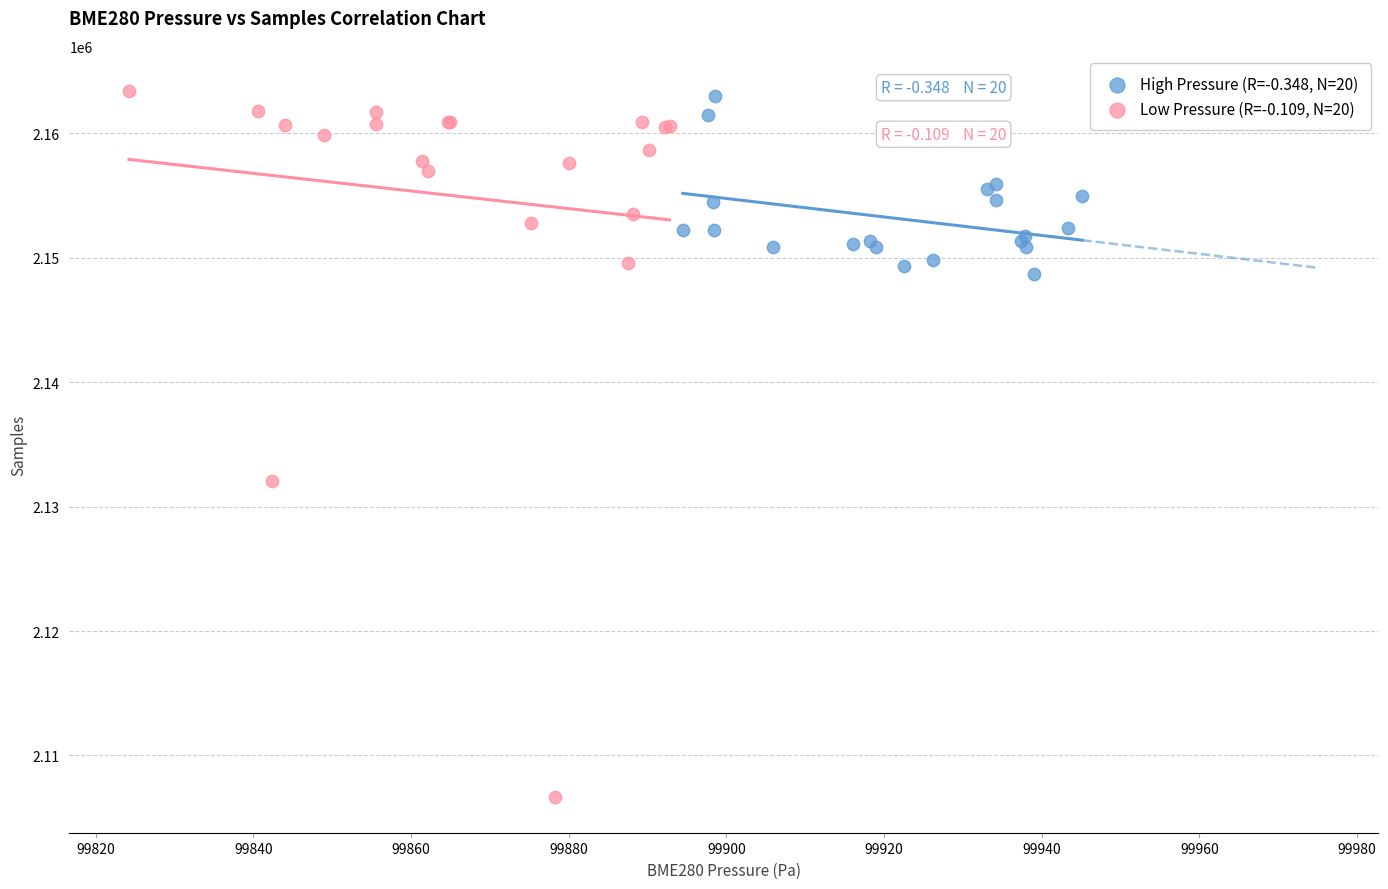

What are all the series names shown in the legend?

High Pressure (R=-0.348, N=20), Low Pressure (R=-0.109, N=20)